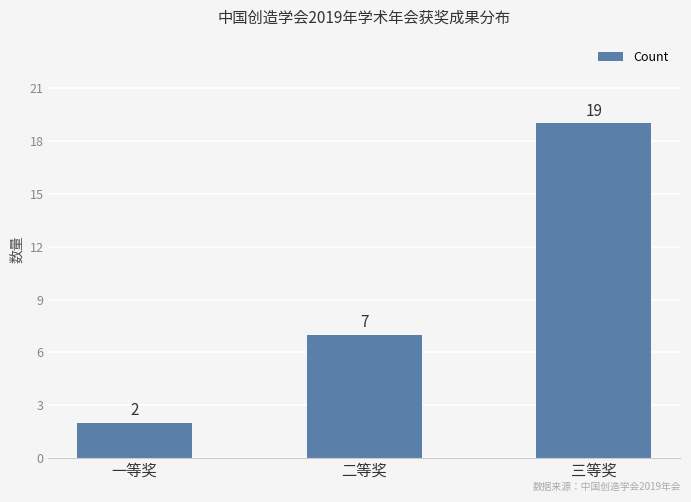

How many values are between 2 and 19?

3